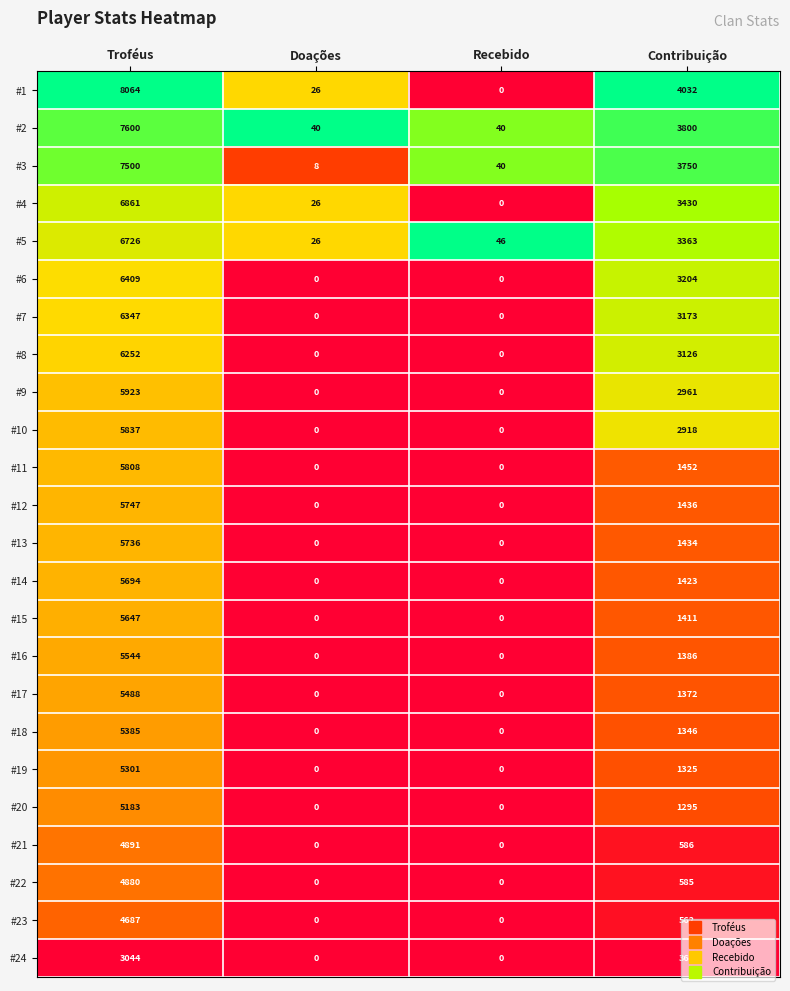

Is it true that #6 equals -3695 at Recebido?

False